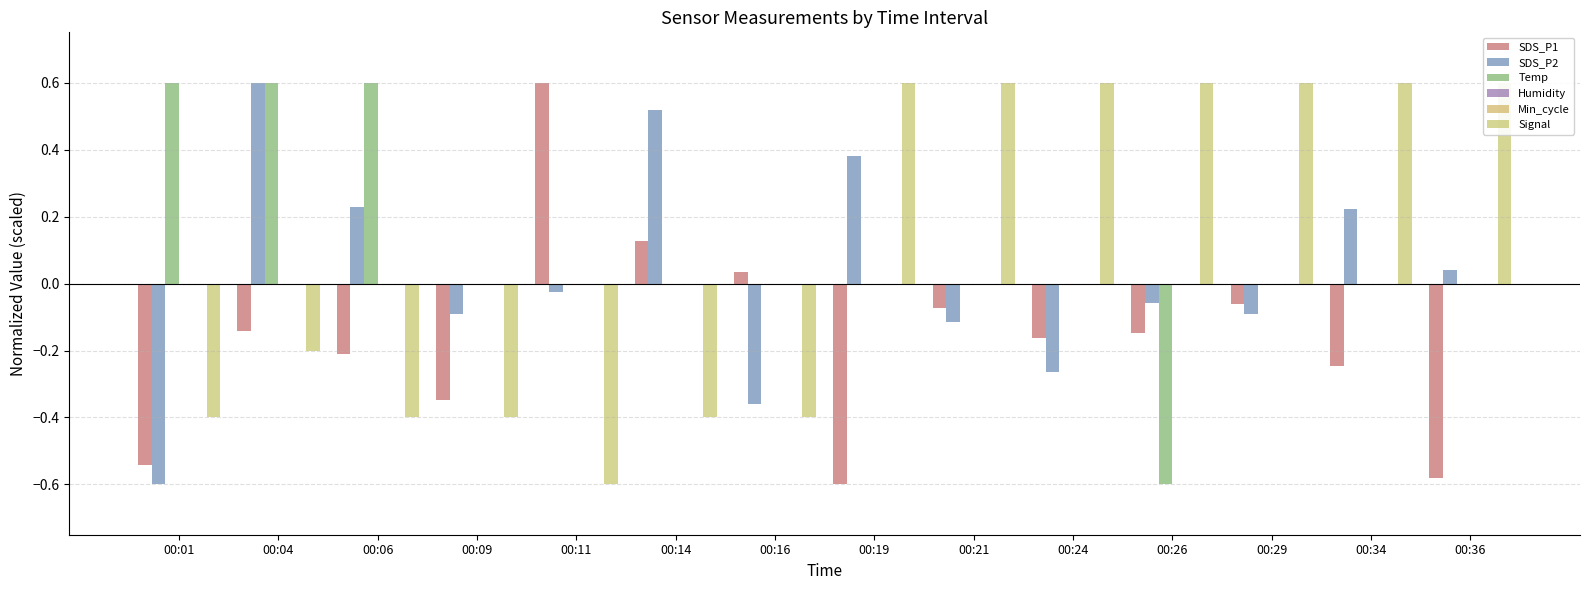

How many distinct data groups are displayed?

6